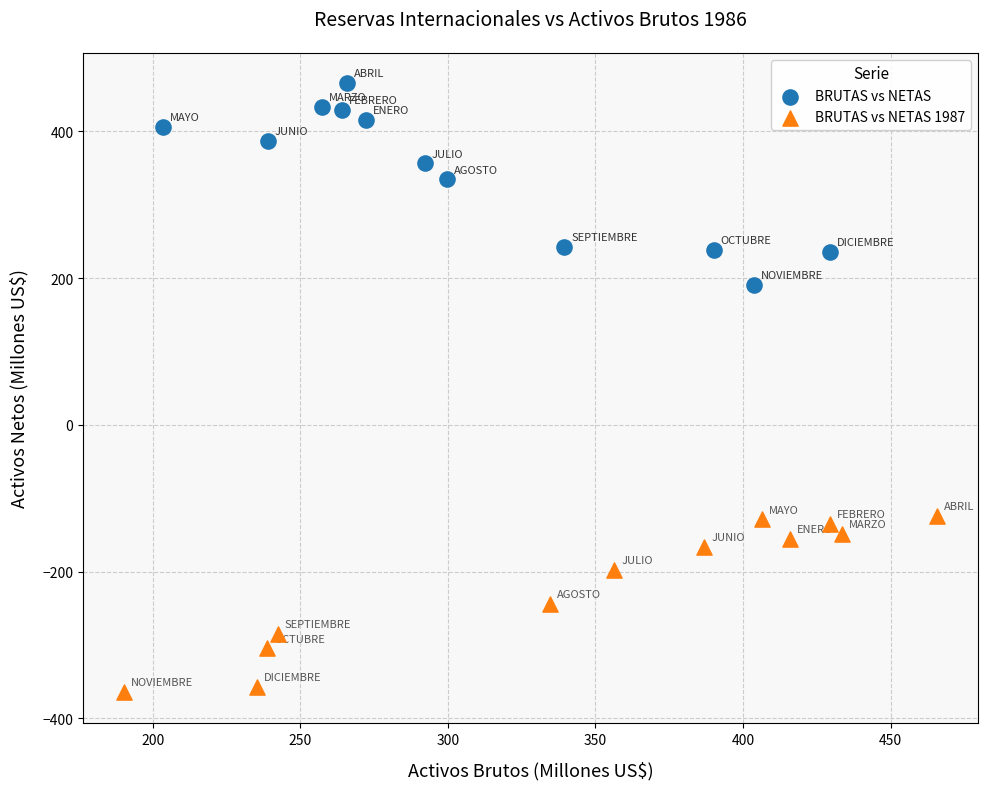

Which series reaches the minimum Y coordinate?

BRUTAS vs NETAS 1987